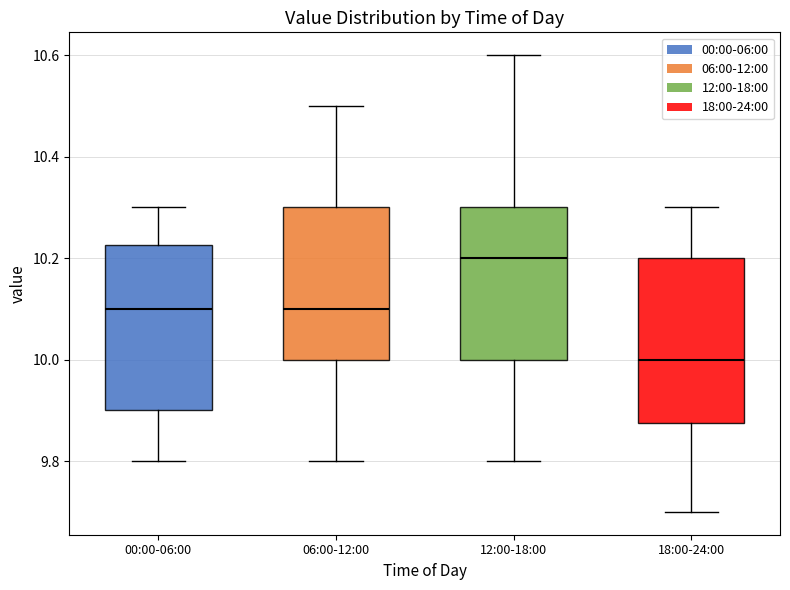

Where does the lower whisker of the box for 00:00-06:00 end on the y-axis? The values are not printed on the chart, so give them approximately, as read against the axis.

9.80